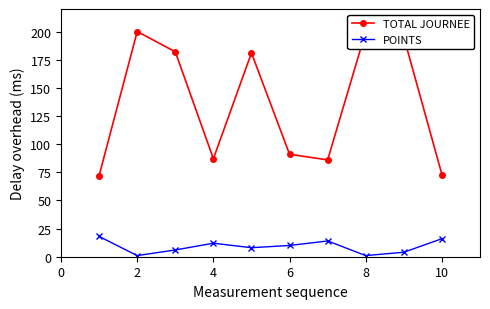

What is the maximum value shown in the chart?

200